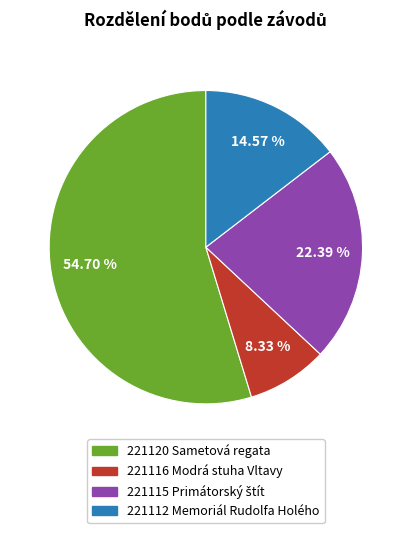

Which category has the biggest portion of the pie?

221120 Sametová regata